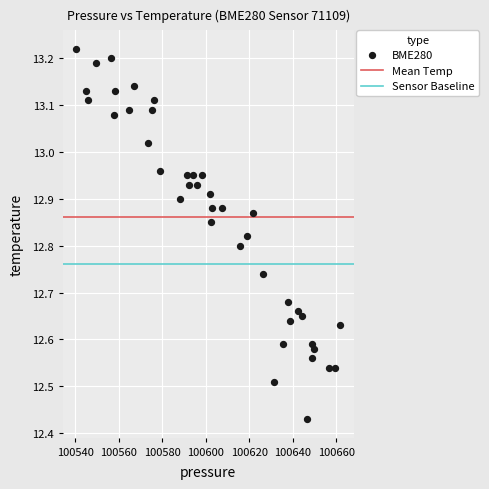

What is the range of X values (max minus min)?

121.5